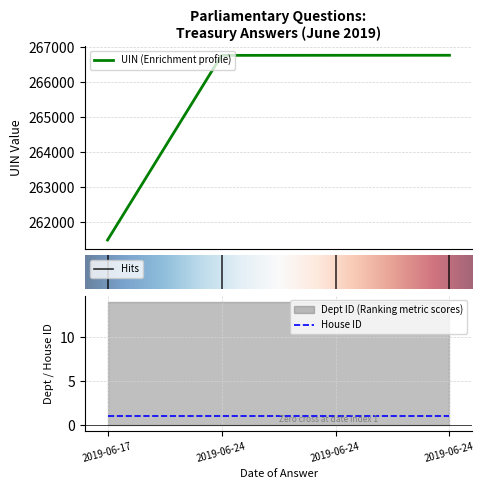

Which series has the largest range (max minus min)?

uin